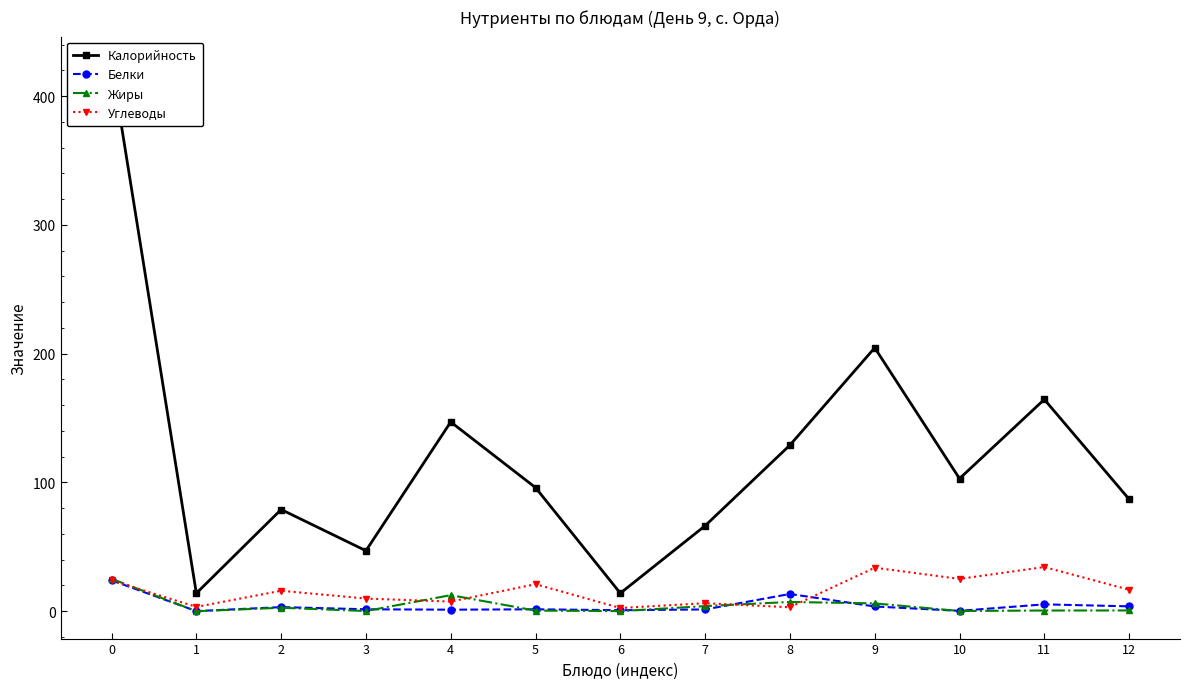

What is the average value of the Белки series?

4.6